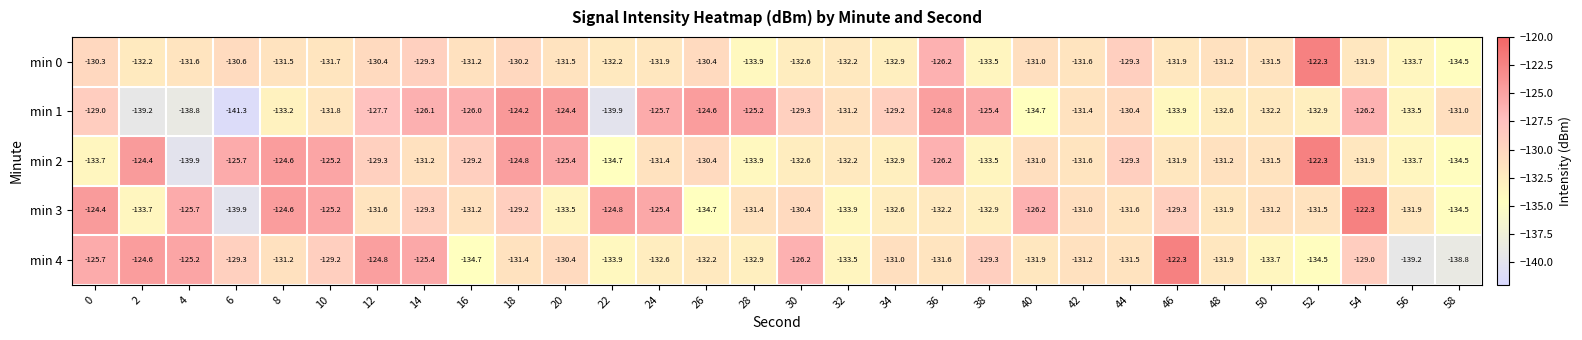

Is the value of min 2 at 14 greater than the value of min 3 at 28?

Yes